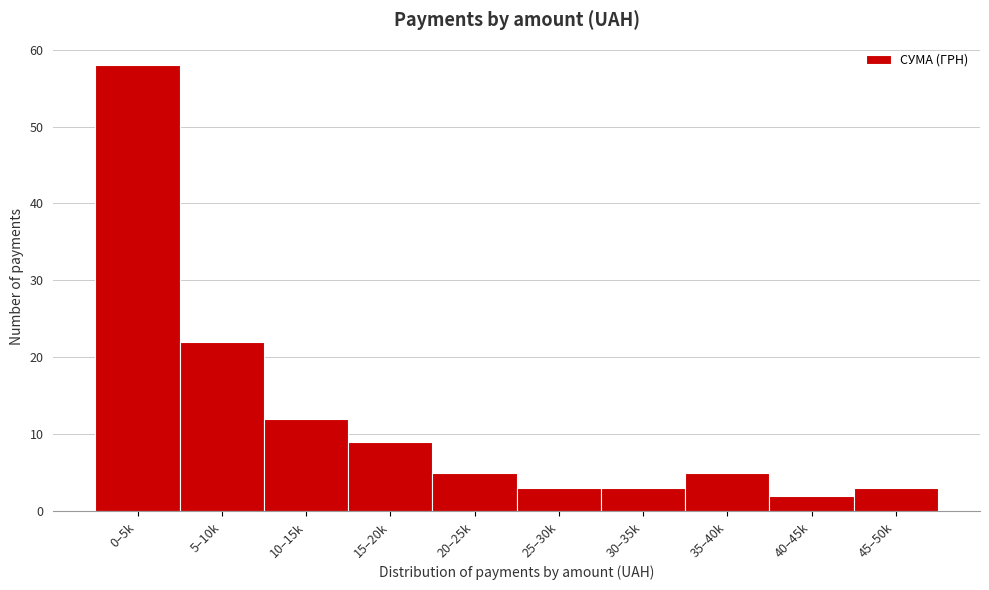

Reading right to left, extract all data points from this chart.

45–50k=3	40–45k=2	35–40k=5	30–35k=3	25–30k=3	20–25k=5	15–20k=9	10–15k=12	5–10k=22	0–5k=58